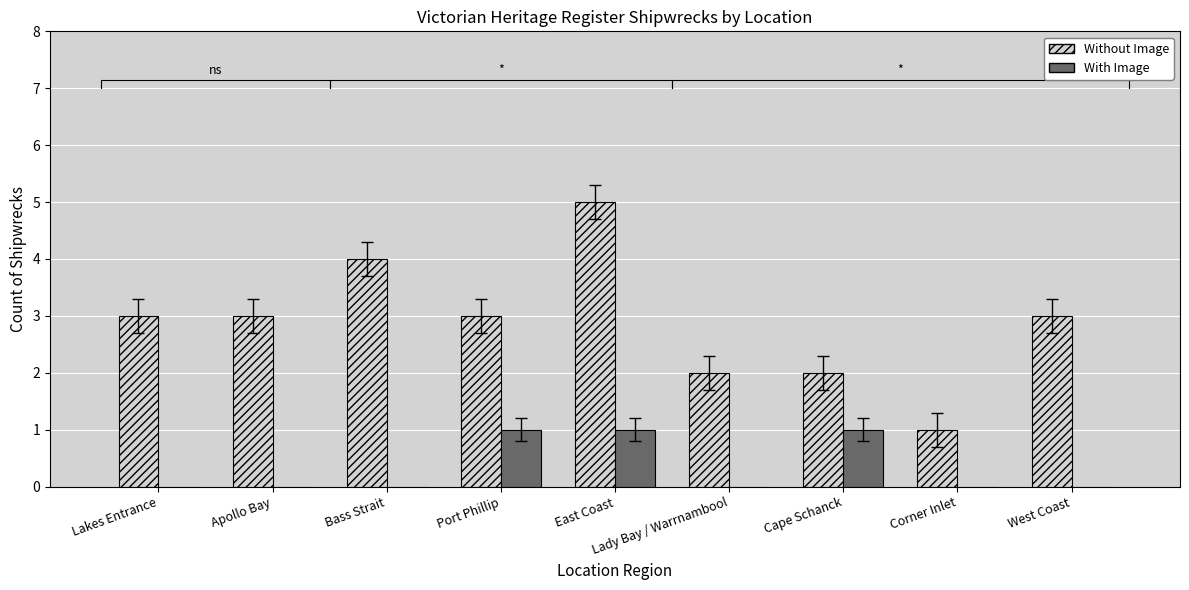

What position from the right is East Coast?

5